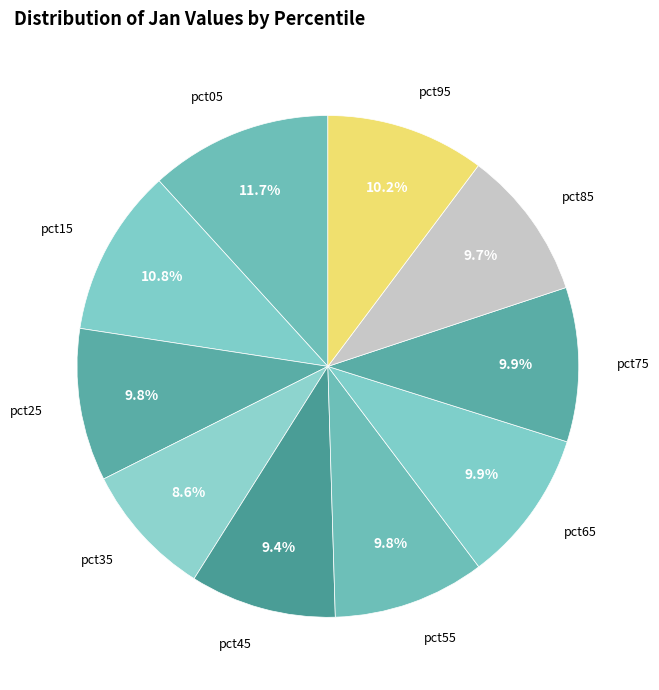

How many slices are in this pie chart?

10